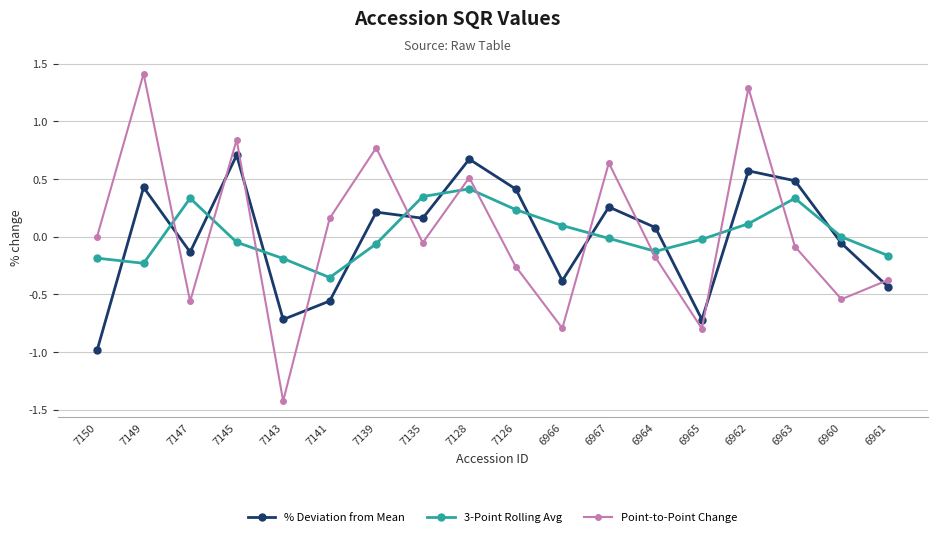

What are all the series names shown in the legend?

% Deviation from Mean, 3-Point Rolling Avg, Point-to-Point Change